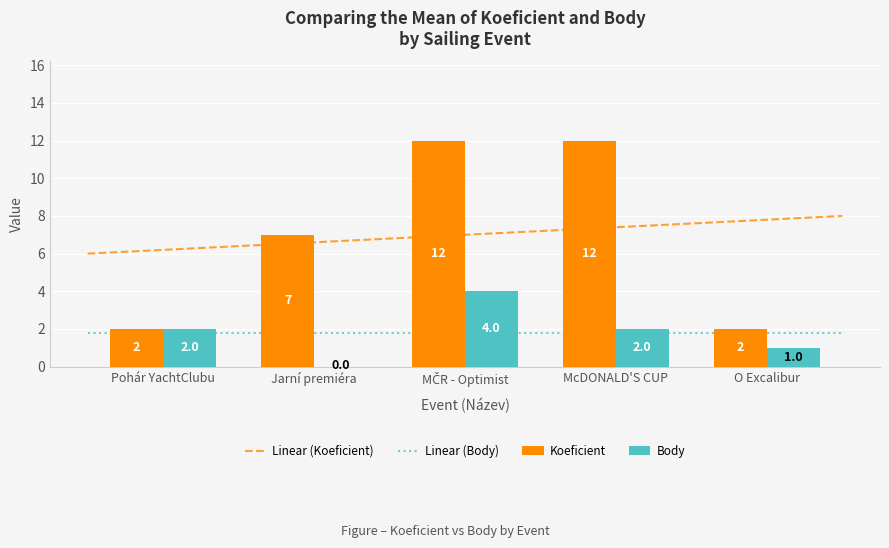

What is the difference between the second highest and minimum values in the Body series?

2